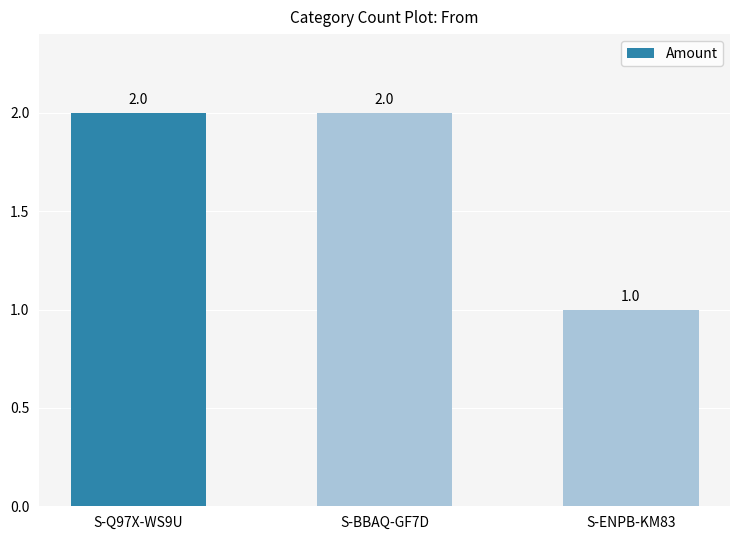

What is the difference between the maximum and minimum values?

1